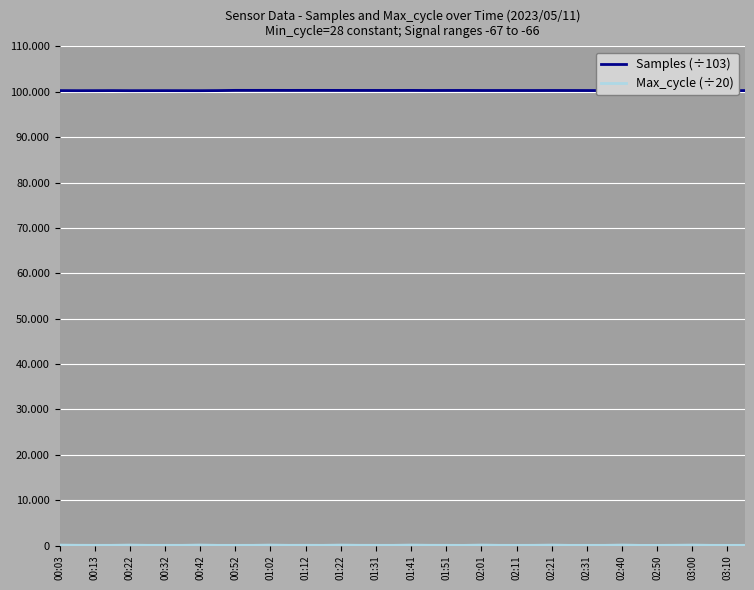

True or false: Samples (÷103) and Max_cycle (÷20) intersect in this chart.

False